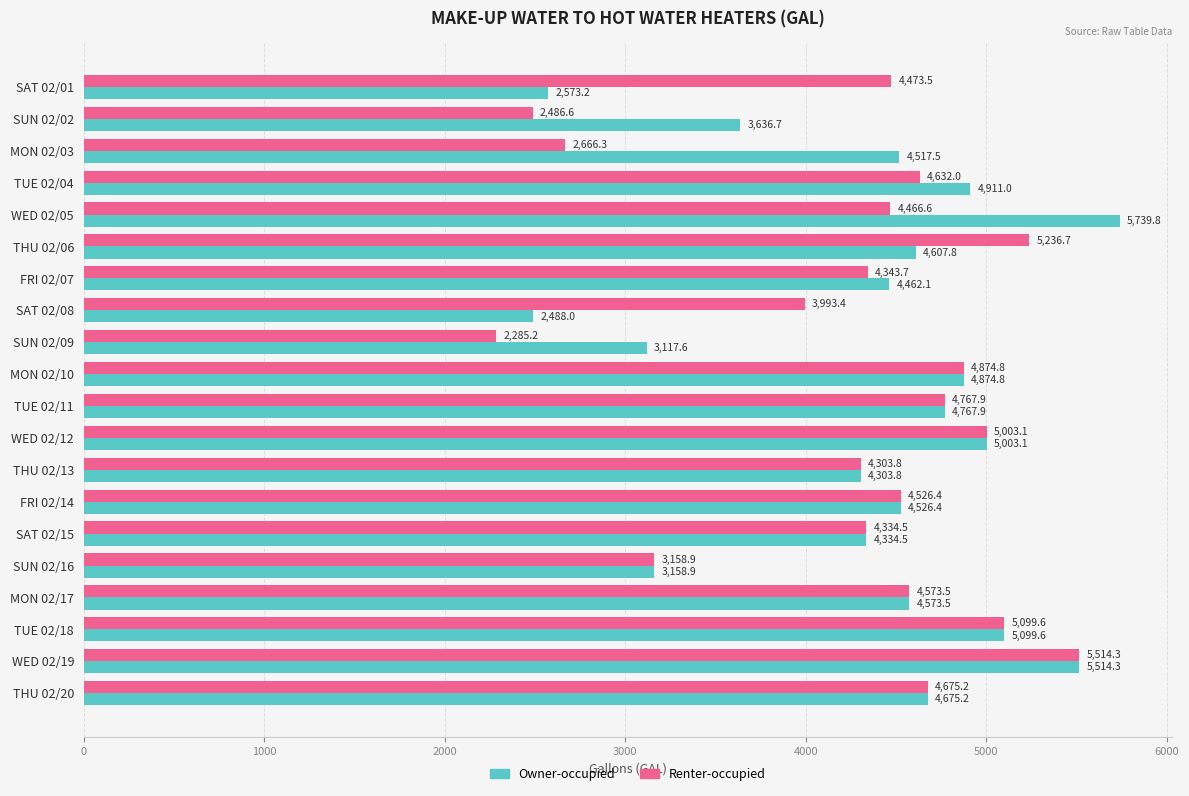

What is the sum of all Owner-occupied values?

86885.7